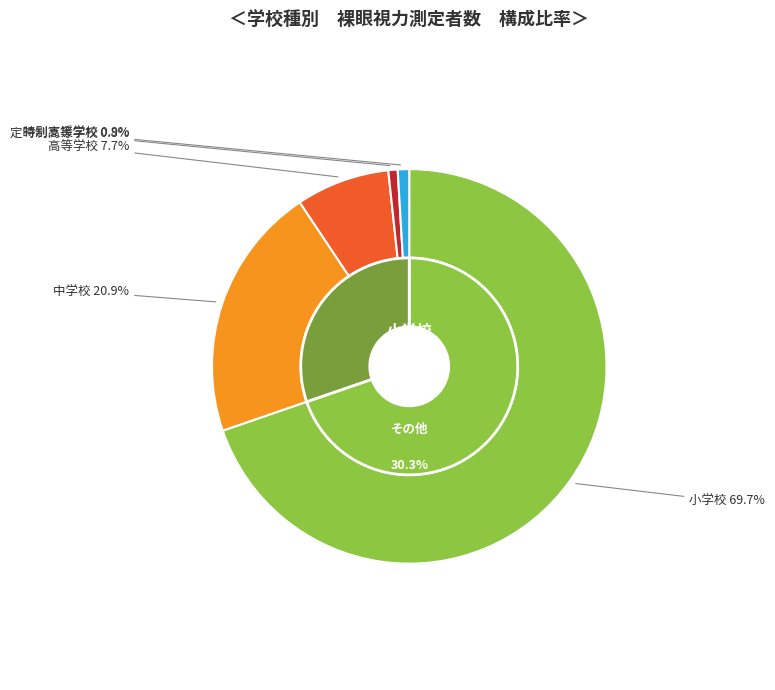

To the nearest percent, what is the average slice percentage?

20%